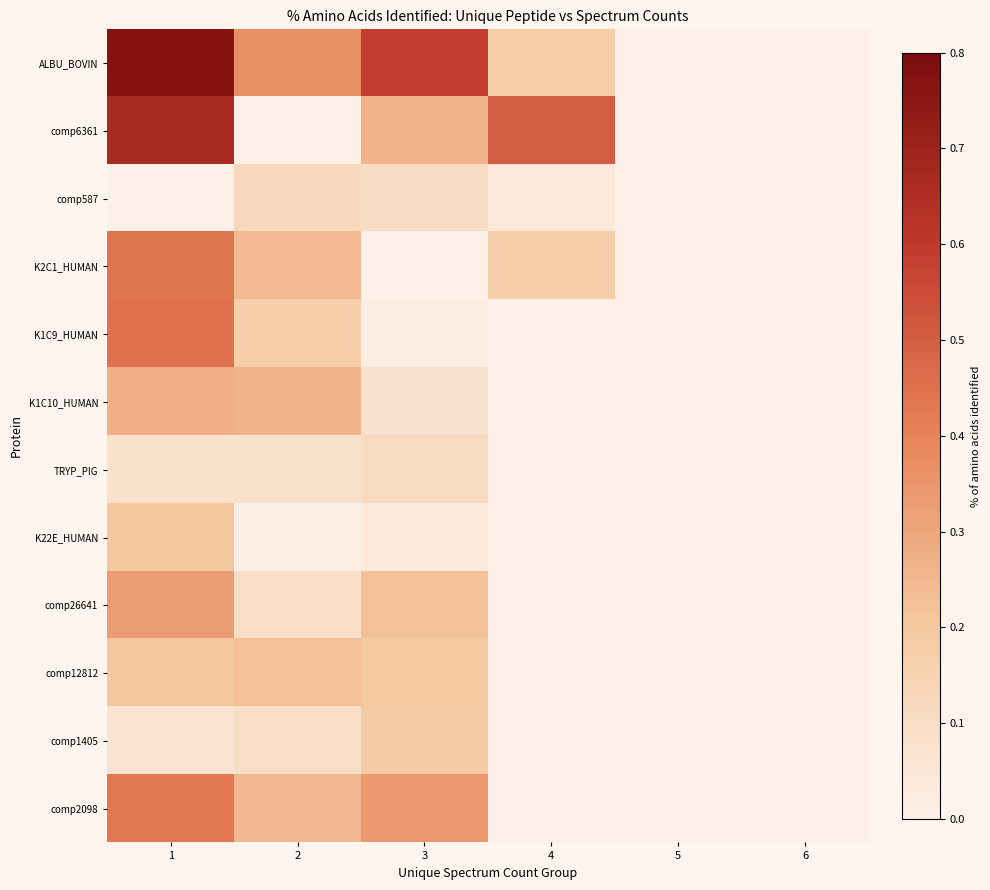

Reading left to right, list all the values displayed in this chart.

ALBU_BOVIN: 1=0.8	2=0.4	3=0.6	4=0.2	5=0.0	6=0.0
comp6361: 1=0.7	2=0.0	3=0.3	4=0.5	5=0.0	6=0.0
comp587: 1=0.0	2=0.1	3=0.1	4=0.0	5=0.0	6=0.0
K2C1_HUMAN: 1=0.4	2=0.2	3=0.0	4=0.2	5=0.0	6=0.0
K1C9_HUMAN: 1=0.4	2=0.2	3=0.0	4=0.0	5=0.0	6=0.0
K1C10_HUMAN: 1=0.3	2=0.3	3=0.1	4=0.0	5=0.0	6=0.0
TRYP_PIG: 1=0.1	2=0.1	3=0.1	4=0.0	5=0.0	6=0.0
K22E_HUMAN: 1=0.2	2=0.0	3=0.0	4=0.0	5=0.0	6=0.0
comp26641: 1=0.3	2=0.1	3=0.2	4=0.0	5=0.0	6=0.0
comp12812: 1=0.2	2=0.2	3=0.2	4=0.0	5=0.0	6=0.0
comp1405: 1=0.1	2=0.1	3=0.2	4=0.0	5=0.0	6=0.0
comp2098: 1=0.4	2=0.3	3=0.3	4=0.0	5=0.0	6=0.0